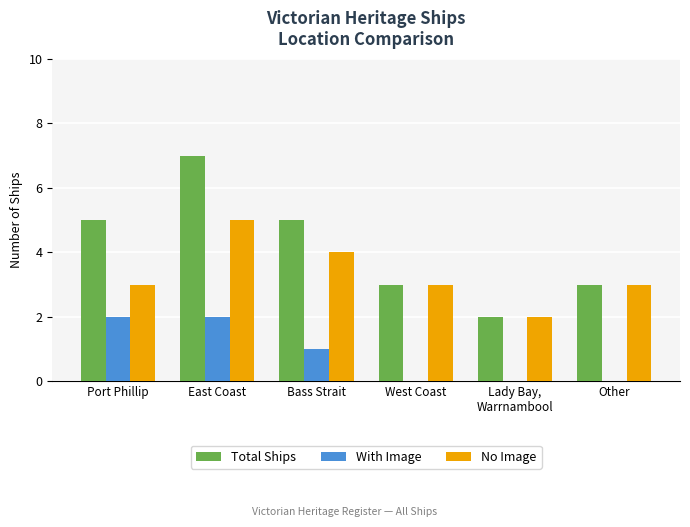

Reading left to right, what are all the values shown in this chart?

Total Ships: 5	7	5	3	2	3
With Image: 2	2	1	0	0	0
No Image: 3	5	4	3	2	3